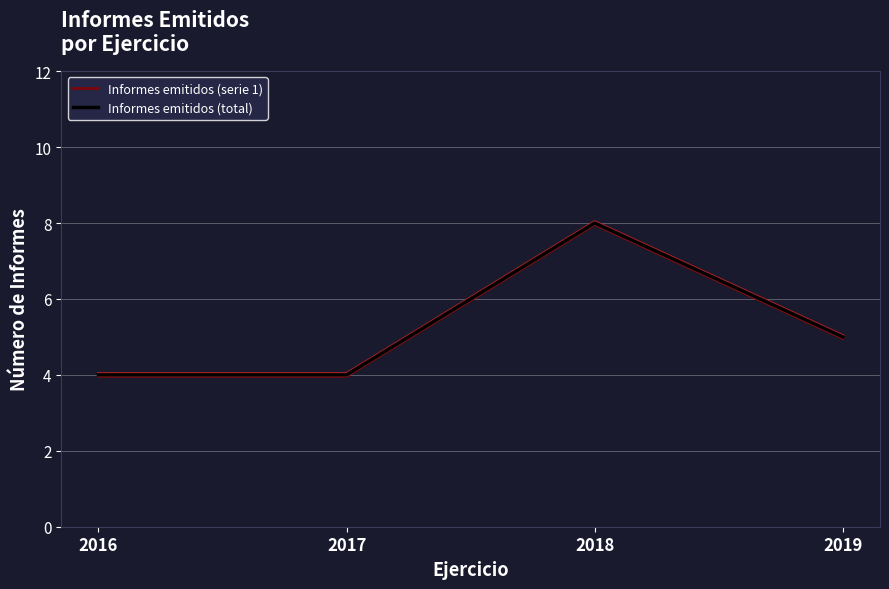

The value of Informes emitidos (total) at 2019 is 8.1. True or false?

False